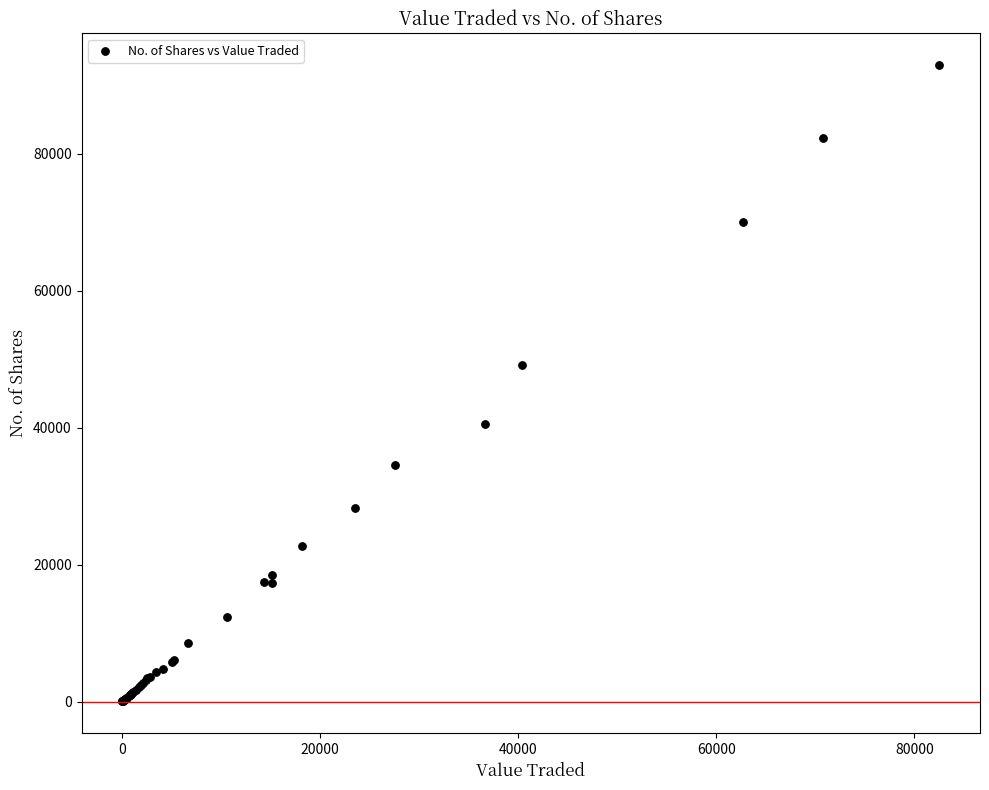

What Y value in the scatter plot is closest to 46463?

49147